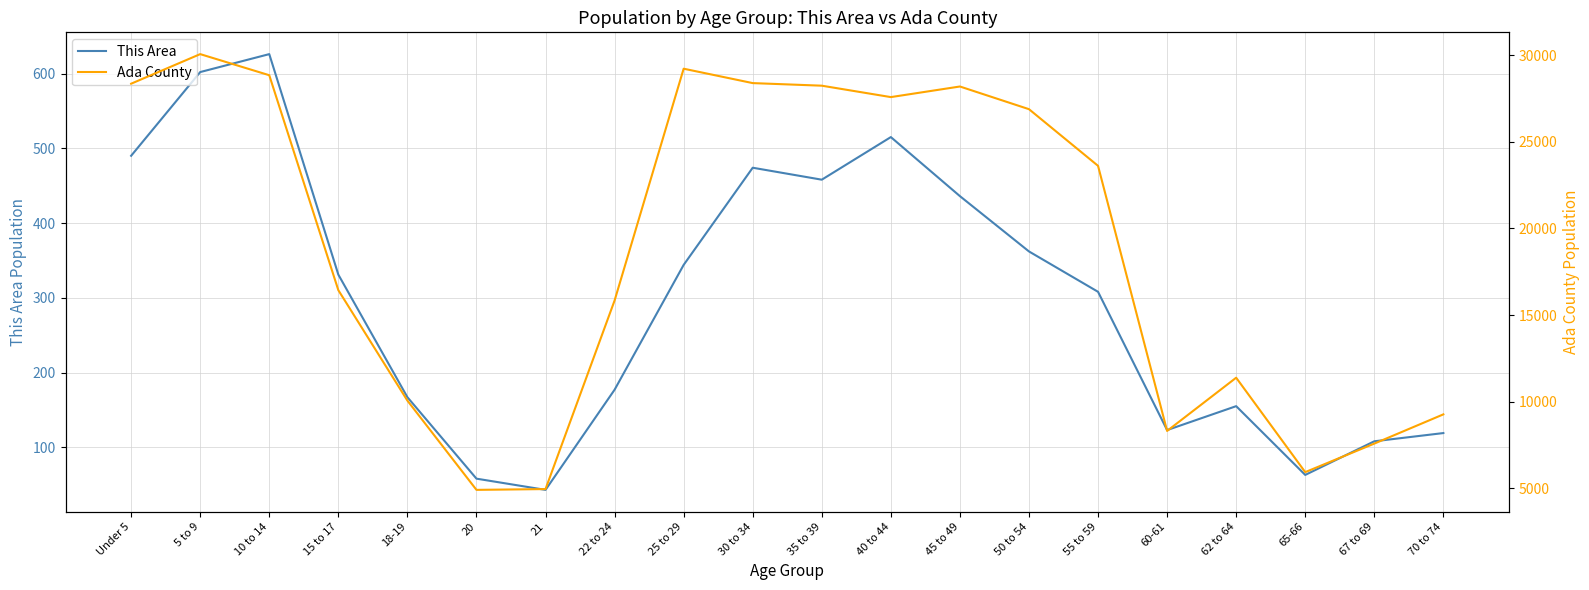

In This Area, how many points are higher than both neighbors (excluding endpoints)?

4